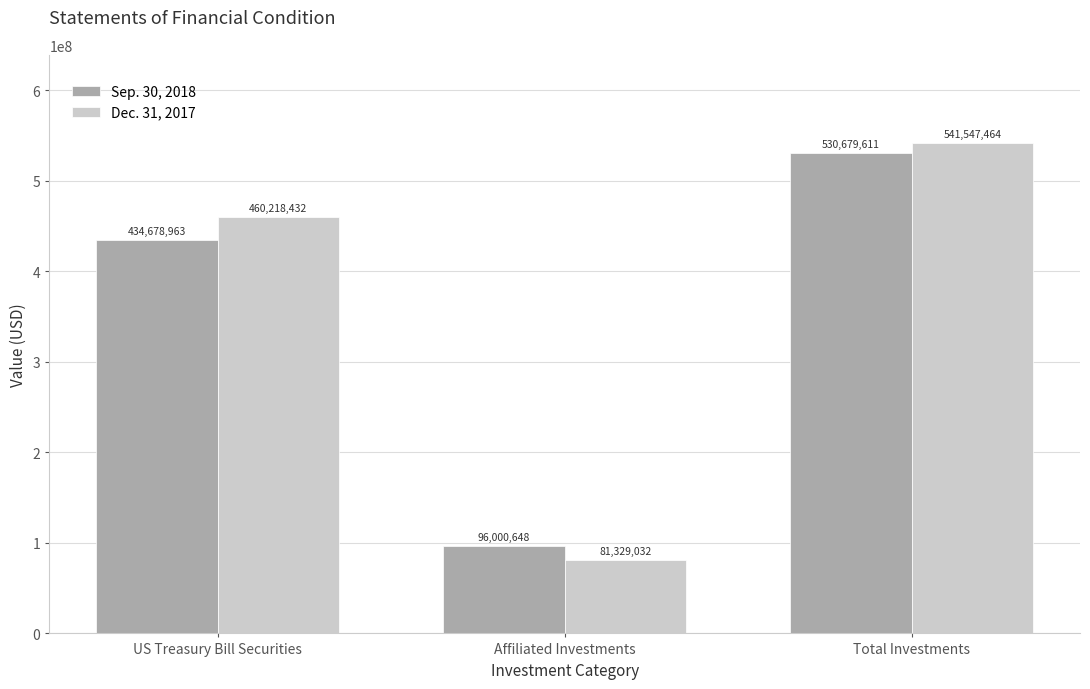

At which category is the sum across all series the highest?

Total Investments